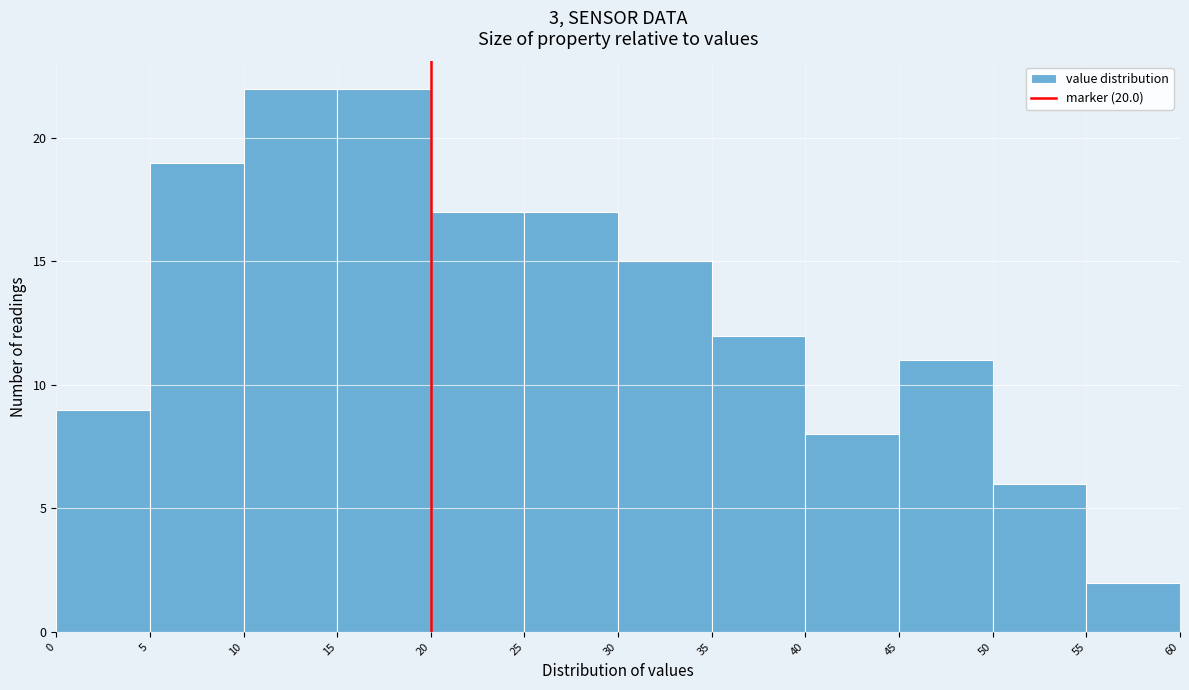

What is the height of the bar covering 30 to 35 on the x-axis? The values are not printed on the chart, so give them approximately, as read against the axis.

15